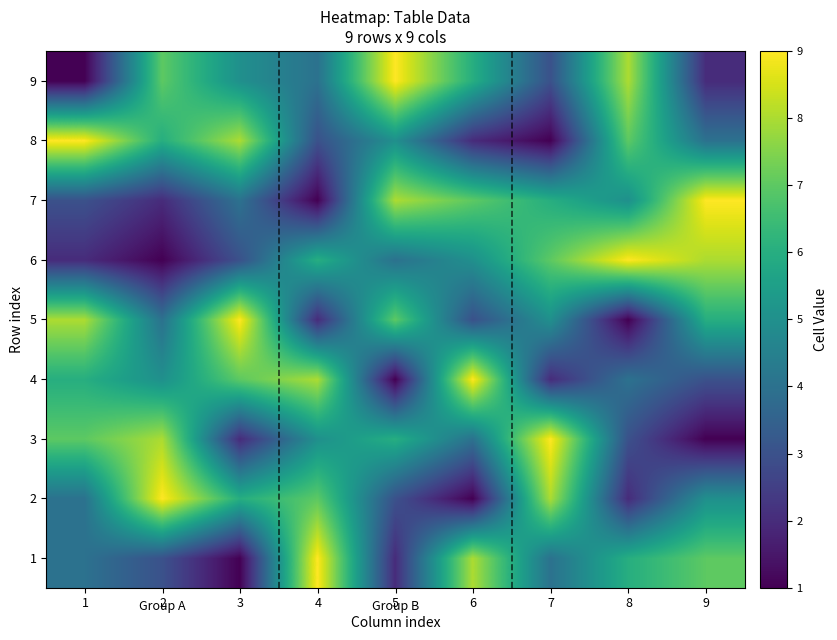

Which category has the lowest value across all series?

3